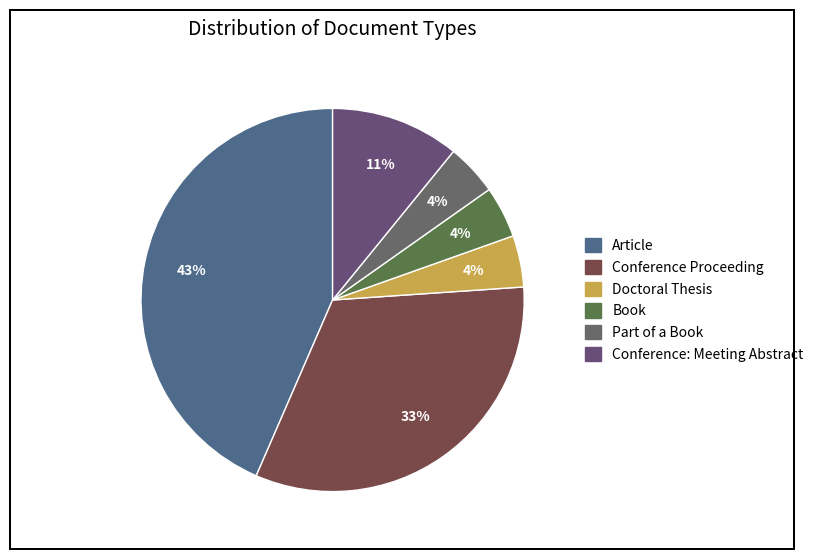

Does Article account for over 50% of the chart?

No